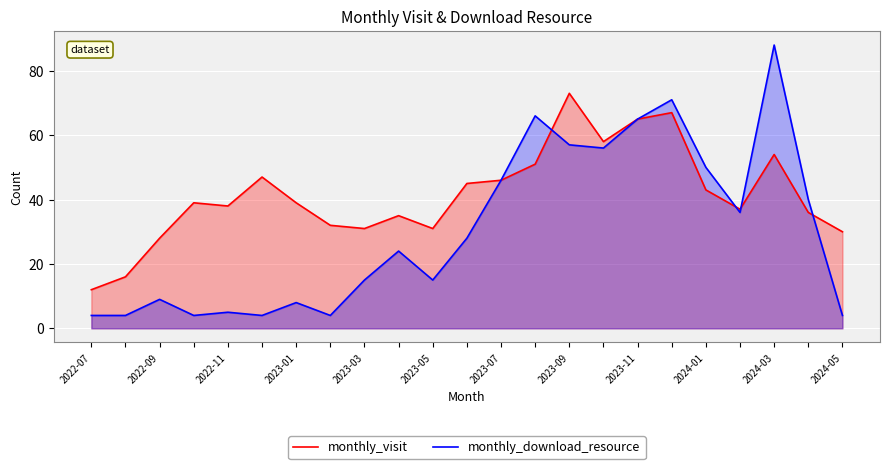

Does the chart display data point markers on the line(s)?

No